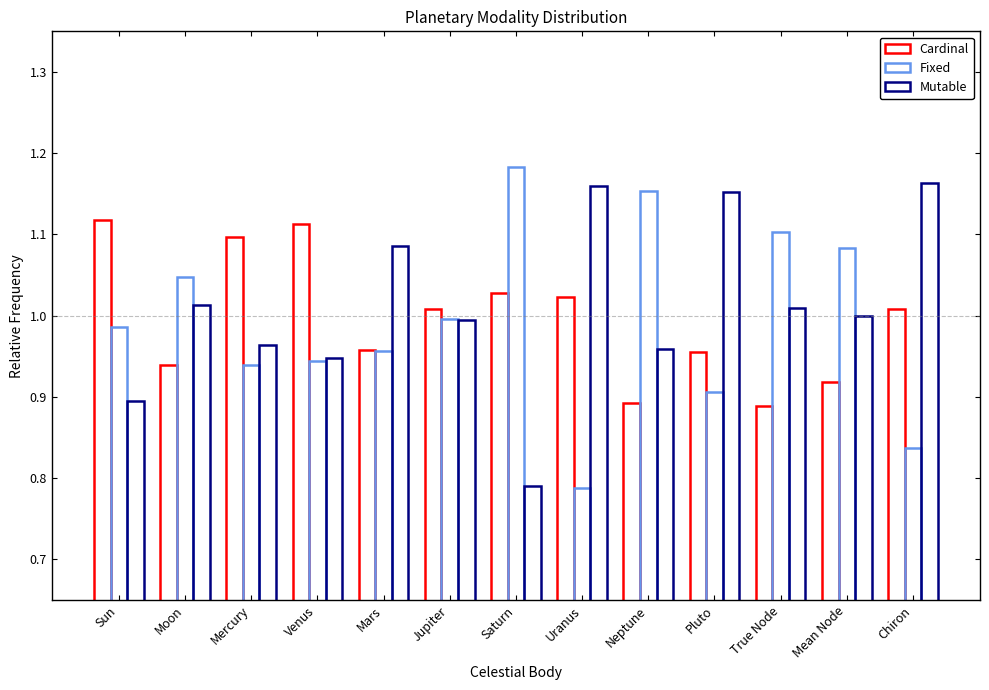

List the series in order of their peak value, lowest first.

Cardinal, Mutable, Fixed